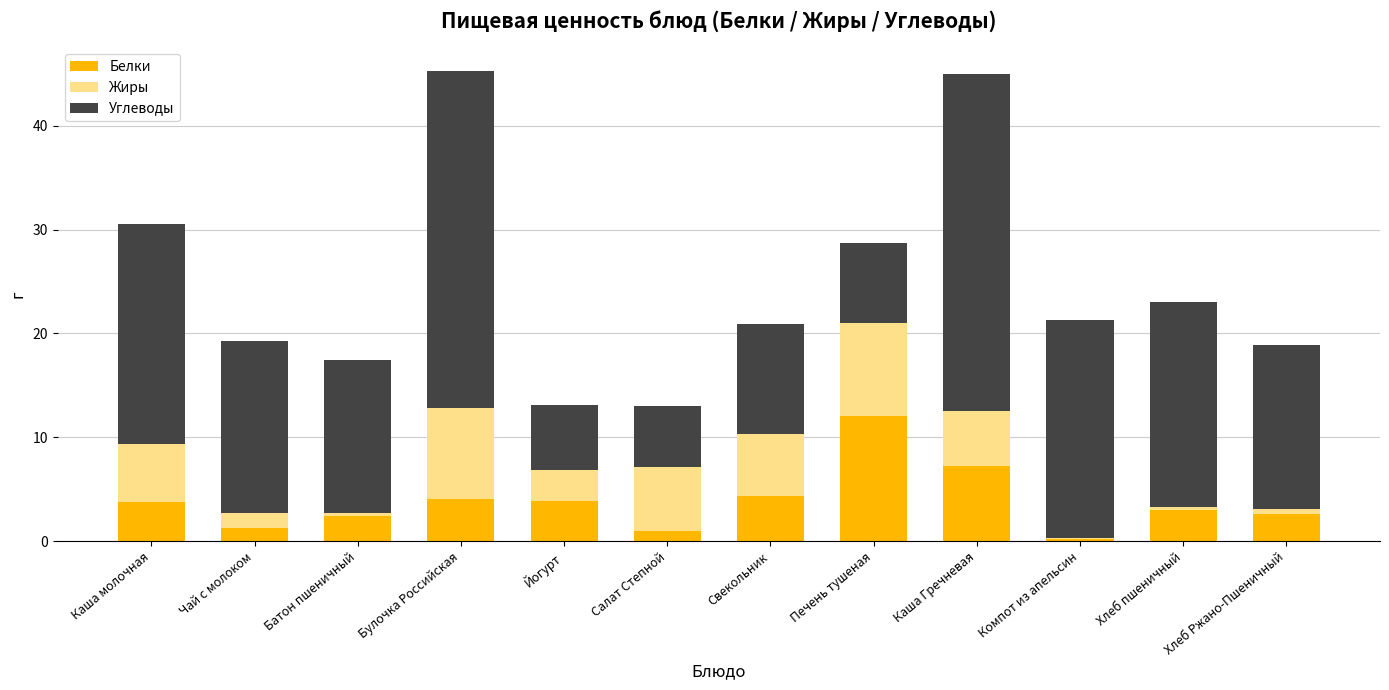

What is the total value across all series at Печень тушеная?

28.7